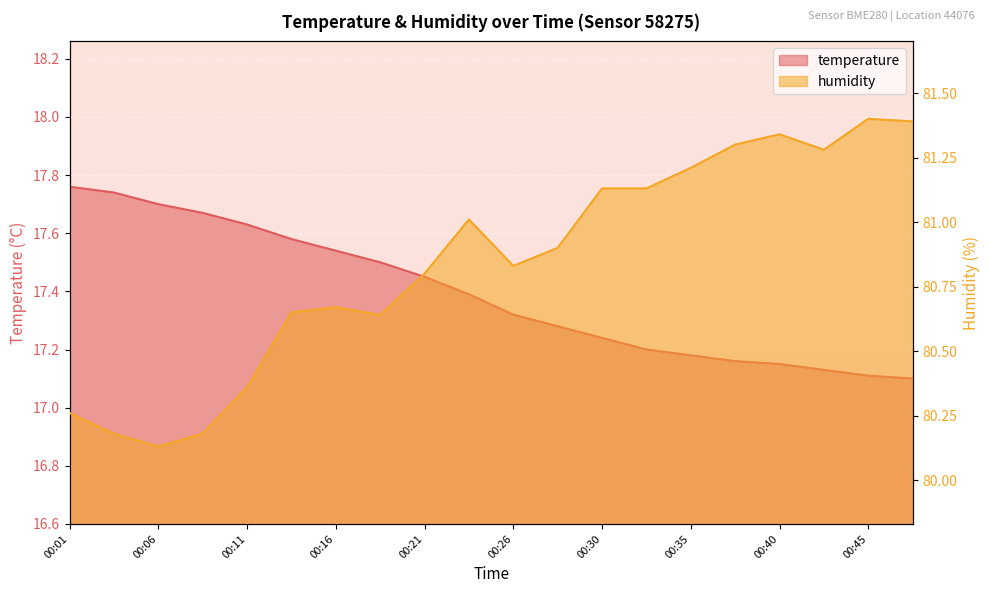

How many categories are shown in the chart?

20